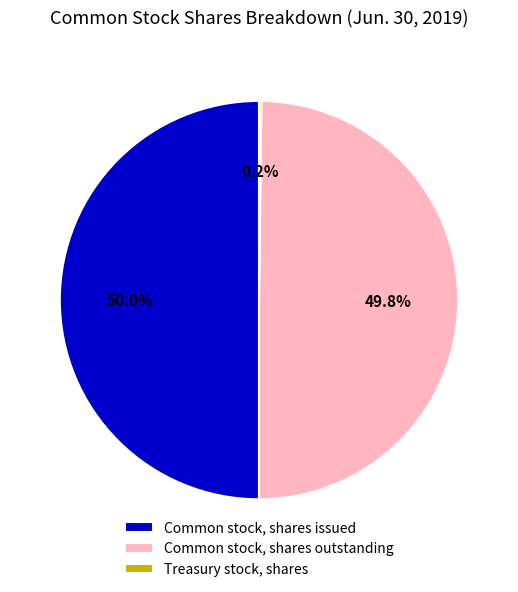

To the nearest percent, what is the average slice percentage?

33%